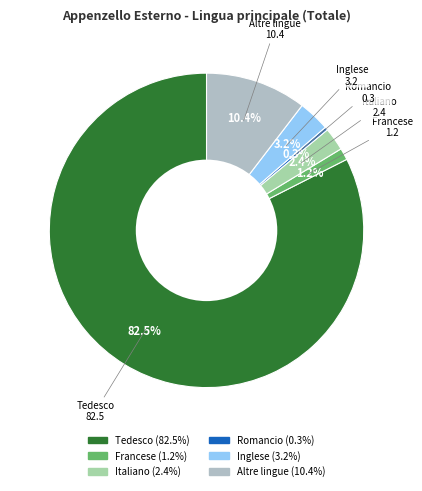

Which category accounts for the majority?

Tedesco